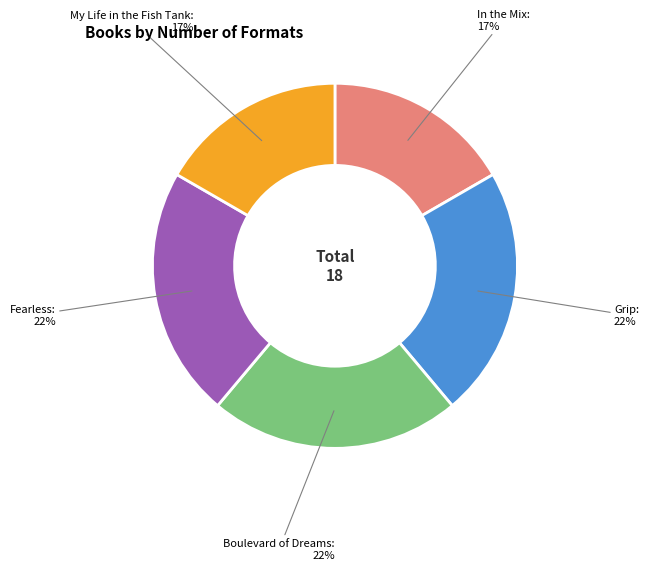

Combined, do In the Mix and Boulevard of Dreams account for over 50%?

No